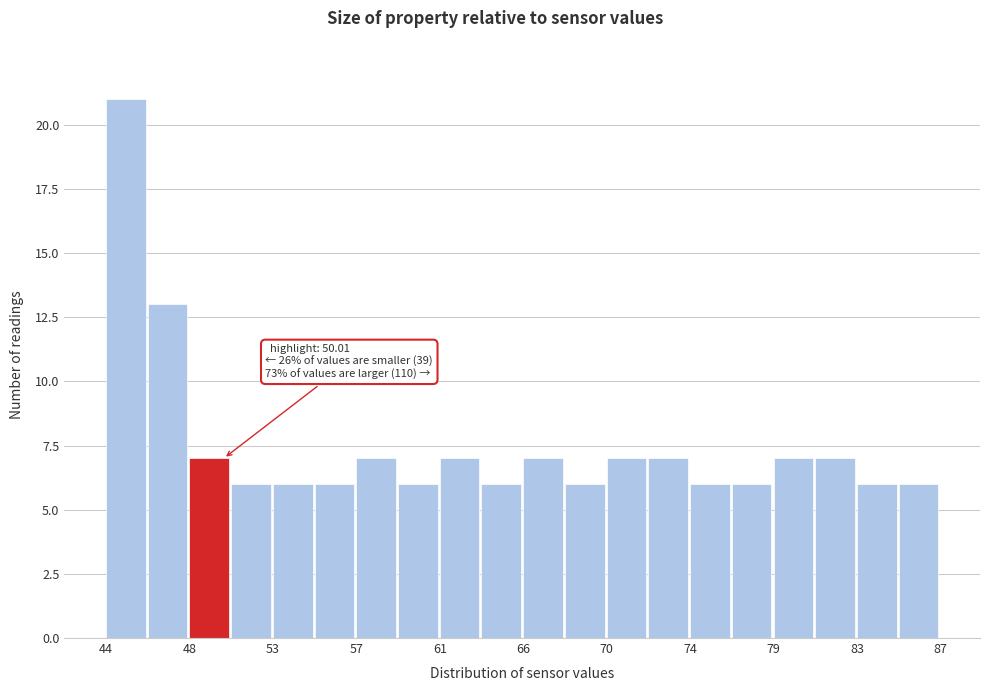

Over which range of the x-axis is the bar tallest?

44.0 to 46.0